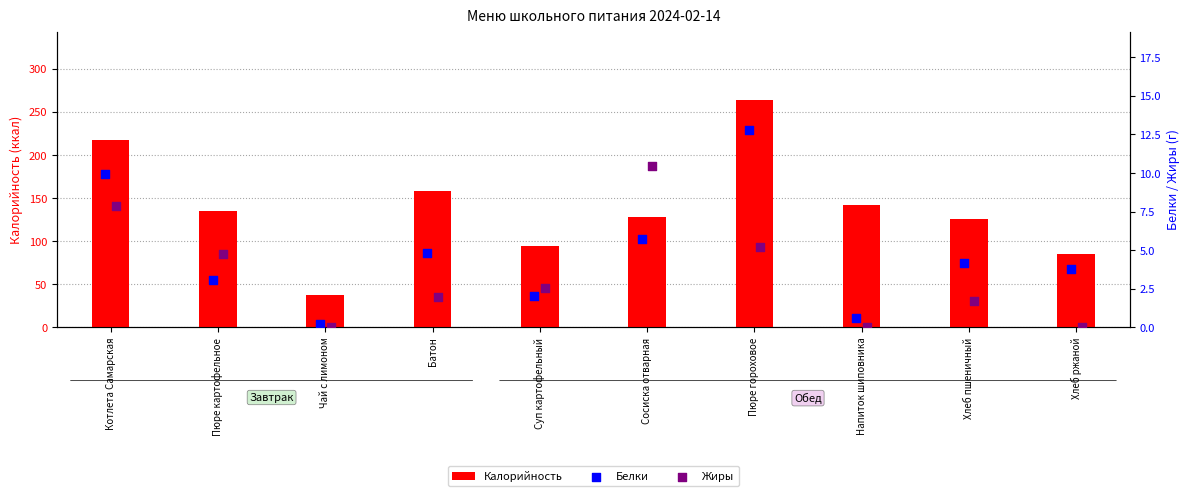

Which series has the largest total across all categories?

Калорийность